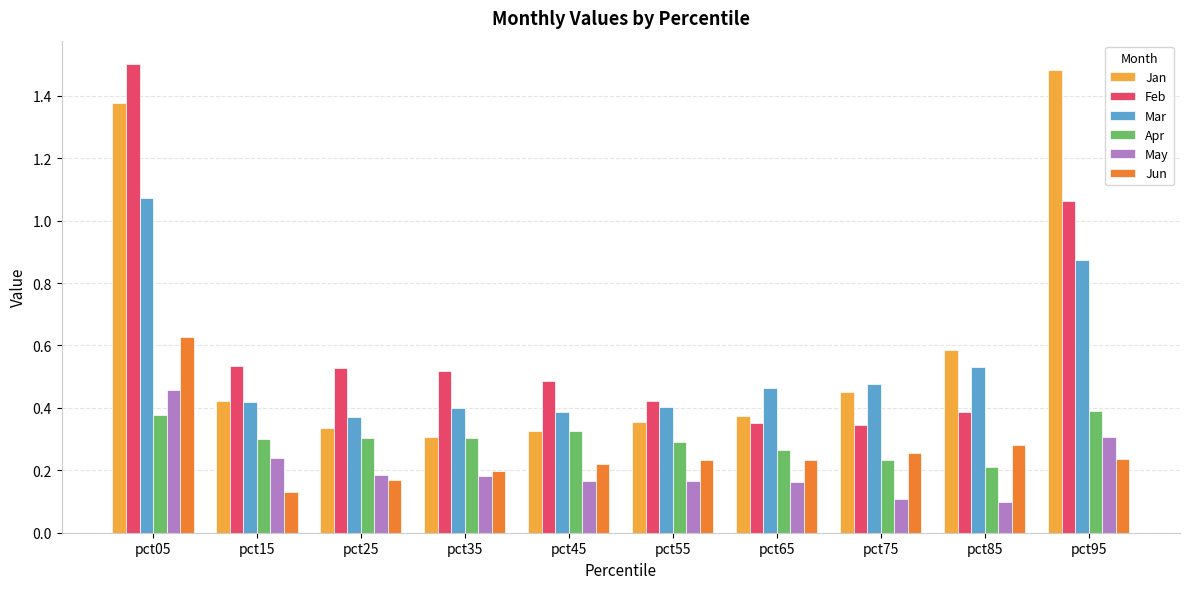

What is the total value across all series at pct35?

1.9